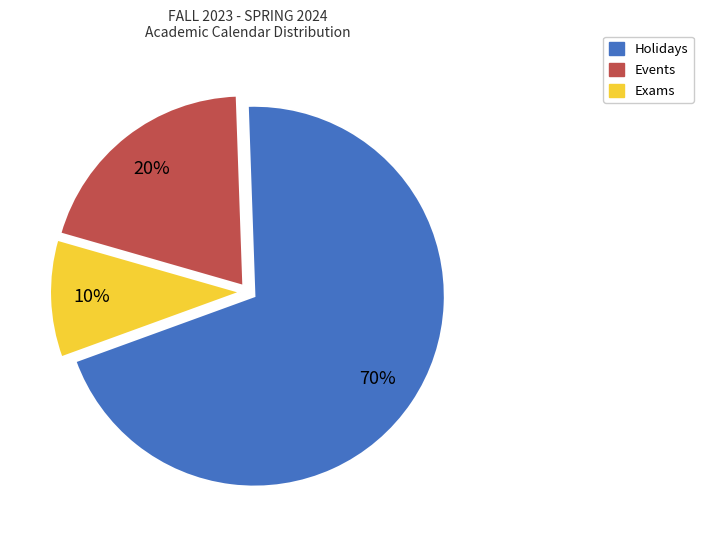

Which category has the biggest portion of the pie?

Holidays